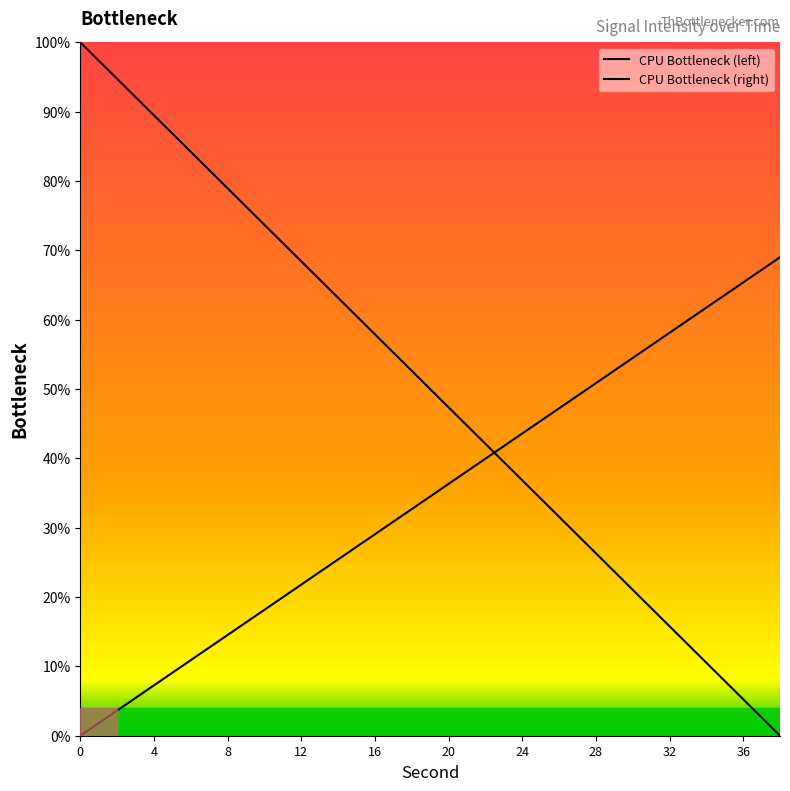

How many lines are shown in the chart?

2